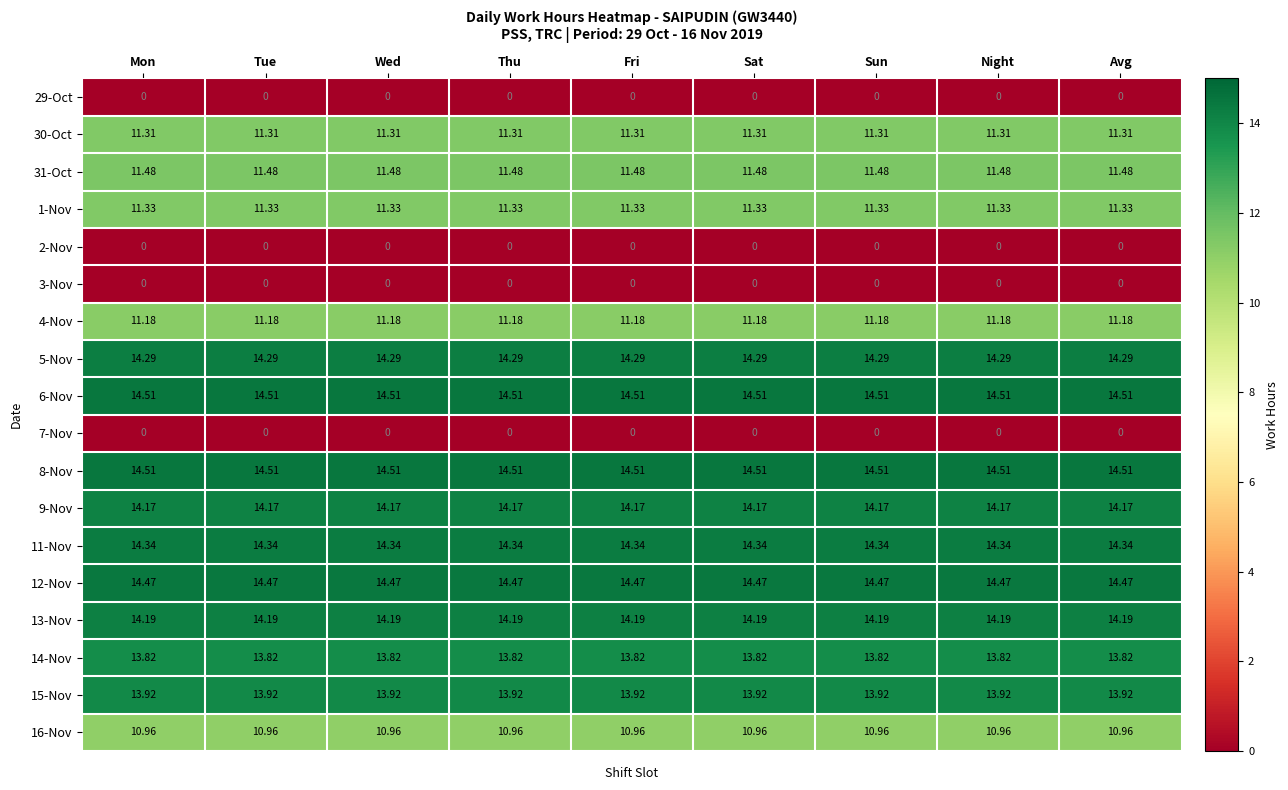

Reading left to right, extract all data points from this chart.

29-Oct: Mon=0.0	Tue=0.0	Wed=0.0	Thu=0.0	Fri=0.0	Sat=0.0	Sun=0.0	Night=0.0	Avg=0.0
30-Oct: Mon=11.3	Tue=11.3	Wed=11.3	Thu=11.3	Fri=11.3	Sat=11.3	Sun=11.3	Night=11.3	Avg=11.3
31-Oct: Mon=11.5	Tue=11.5	Wed=11.5	Thu=11.5	Fri=11.5	Sat=11.5	Sun=11.5	Night=11.5	Avg=11.5
1-Nov: Mon=11.3	Tue=11.3	Wed=11.3	Thu=11.3	Fri=11.3	Sat=11.3	Sun=11.3	Night=11.3	Avg=11.3
2-Nov: Mon=0.0	Tue=0.0	Wed=0.0	Thu=0.0	Fri=0.0	Sat=0.0	Sun=0.0	Night=0.0	Avg=0.0
3-Nov: Mon=0.0	Tue=0.0	Wed=0.0	Thu=0.0	Fri=0.0	Sat=0.0	Sun=0.0	Night=0.0	Avg=0.0
4-Nov: Mon=11.2	Tue=11.2	Wed=11.2	Thu=11.2	Fri=11.2	Sat=11.2	Sun=11.2	Night=11.2	Avg=11.2
5-Nov: Mon=14.3	Tue=14.3	Wed=14.3	Thu=14.3	Fri=14.3	Sat=14.3	Sun=14.3	Night=14.3	Avg=14.3
6-Nov: Mon=14.5	Tue=14.5	Wed=14.5	Thu=14.5	Fri=14.5	Sat=14.5	Sun=14.5	Night=14.5	Avg=14.5
7-Nov: Mon=0.0	Tue=0.0	Wed=0.0	Thu=0.0	Fri=0.0	Sat=0.0	Sun=0.0	Night=0.0	Avg=0.0
8-Nov: Mon=14.5	Tue=14.5	Wed=14.5	Thu=14.5	Fri=14.5	Sat=14.5	Sun=14.5	Night=14.5	Avg=14.5
9-Nov: Mon=14.2	Tue=14.2	Wed=14.2	Thu=14.2	Fri=14.2	Sat=14.2	Sun=14.2	Night=14.2	Avg=14.2
11-Nov: Mon=14.3	Tue=14.3	Wed=14.3	Thu=14.3	Fri=14.3	Sat=14.3	Sun=14.3	Night=14.3	Avg=14.3
12-Nov: Mon=14.5	Tue=14.5	Wed=14.5	Thu=14.5	Fri=14.5	Sat=14.5	Sun=14.5	Night=14.5	Avg=14.5
13-Nov: Mon=14.2	Tue=14.2	Wed=14.2	Thu=14.2	Fri=14.2	Sat=14.2	Sun=14.2	Night=14.2	Avg=14.2
14-Nov: Mon=13.8	Tue=13.8	Wed=13.8	Thu=13.8	Fri=13.8	Sat=13.8	Sun=13.8	Night=13.8	Avg=13.8
15-Nov: Mon=13.9	Tue=13.9	Wed=13.9	Thu=13.9	Fri=13.9	Sat=13.9	Sun=13.9	Night=13.9	Avg=13.9
16-Nov: Mon=11.0	Tue=11.0	Wed=11.0	Thu=11.0	Fri=11.0	Sat=11.0	Sun=11.0	Night=11.0	Avg=11.0